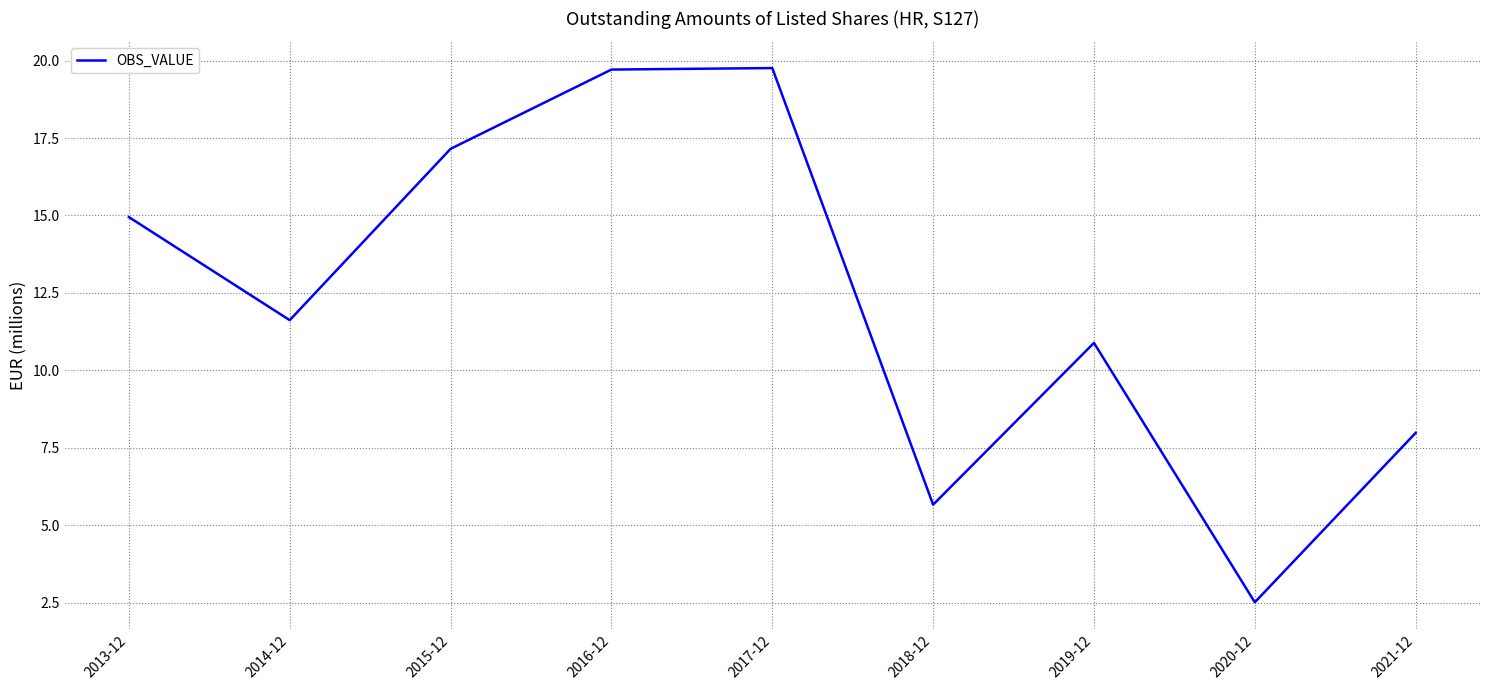

Approximately how many times larger is the value at 2020-12 compared to 2017-12?

0.1